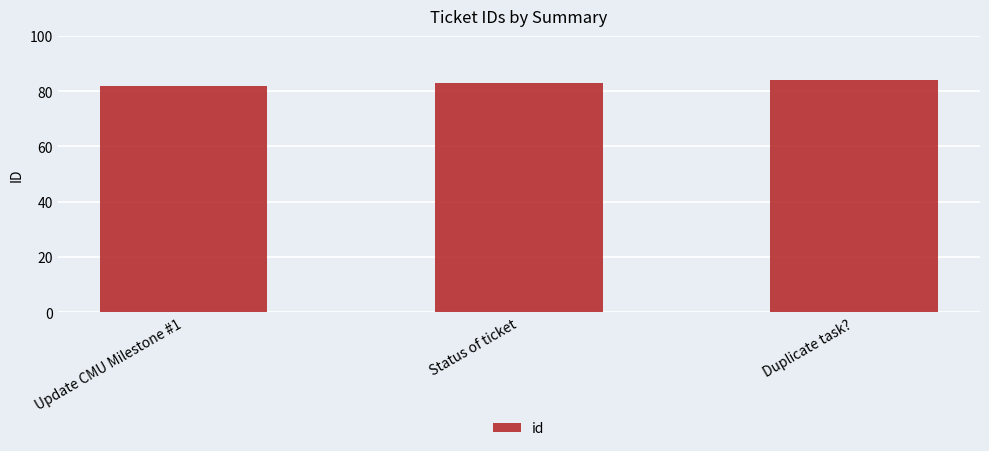

What is the label of the 3rd bar from the right?

Update CMU Milestone #1